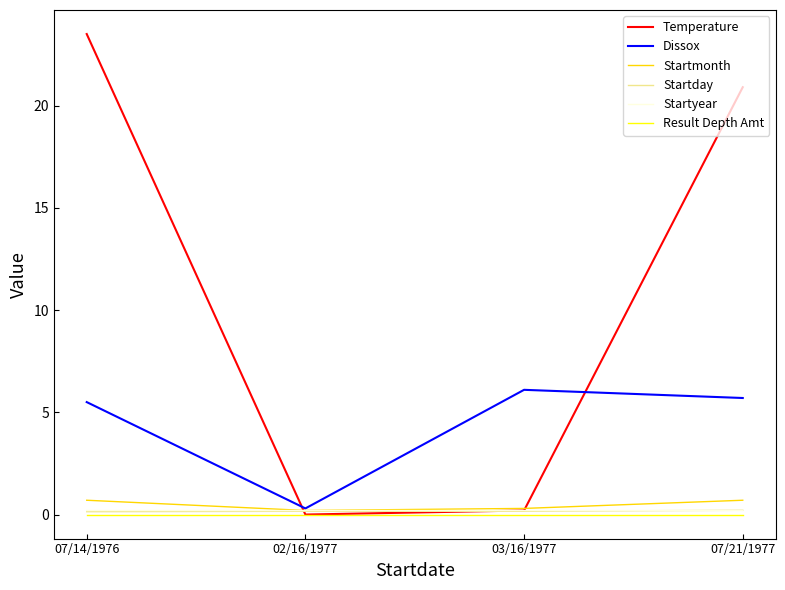

Which series has the largest total across all categories?

Temperature